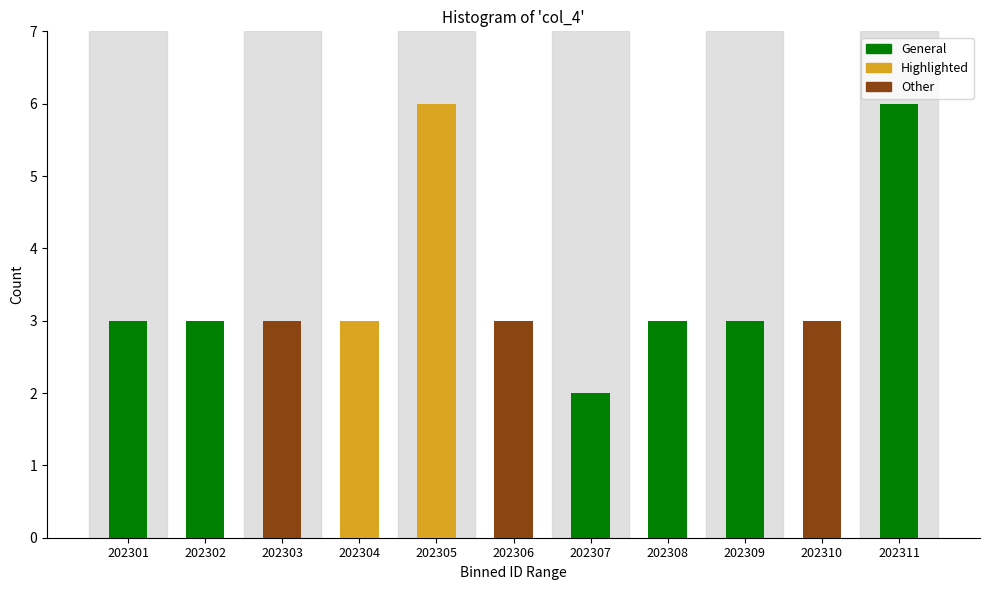

Reading right to left, extract all data points from this chart.

202311=6	202310=3	202309=3	202308=3	202307=2	202306=3	202305=6	202304=3	202303=3	202302=3	202301=3